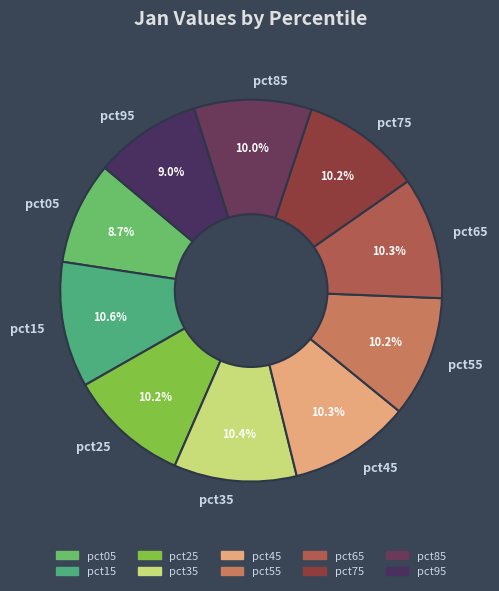

To the nearest percent, what is the average slice percentage?

10%